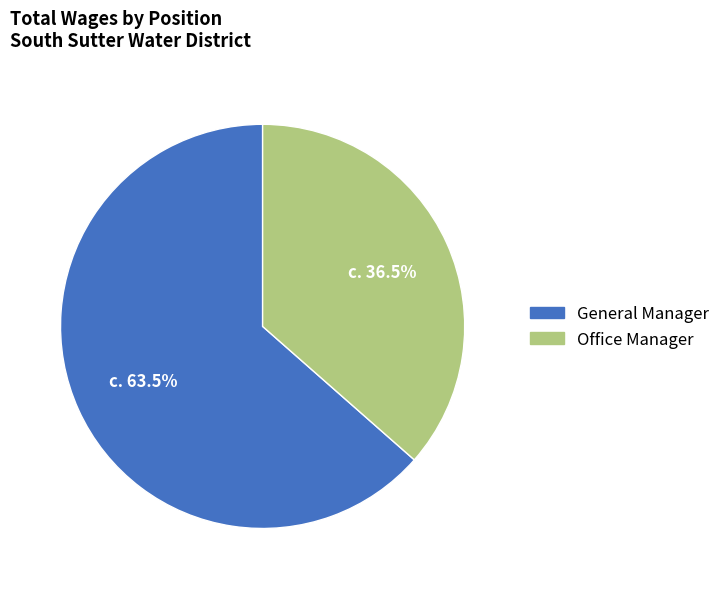

Does Office Manager account for over 50% of the chart?

No